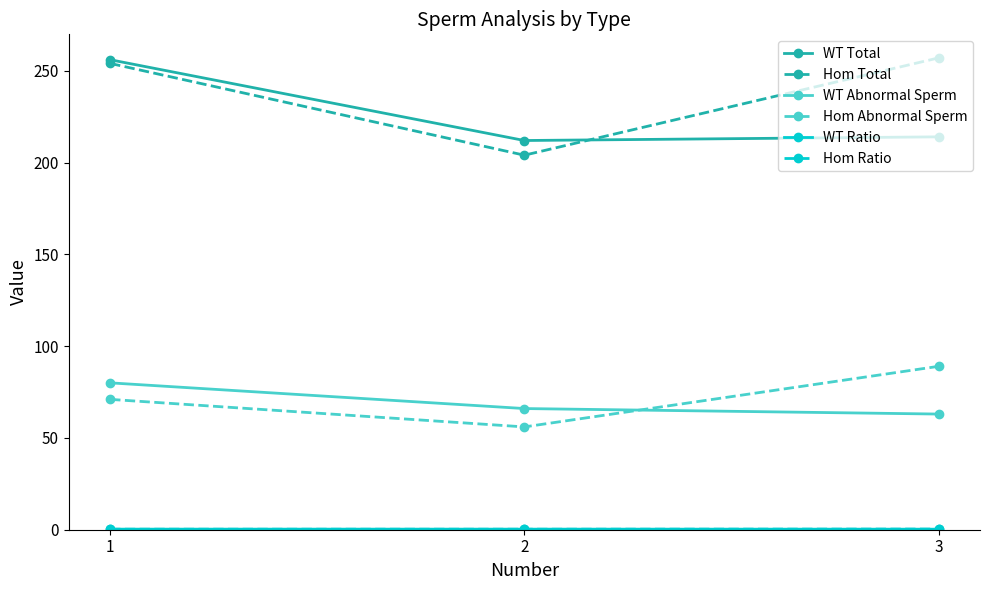

What is the sum of all WT Total values?

682.0